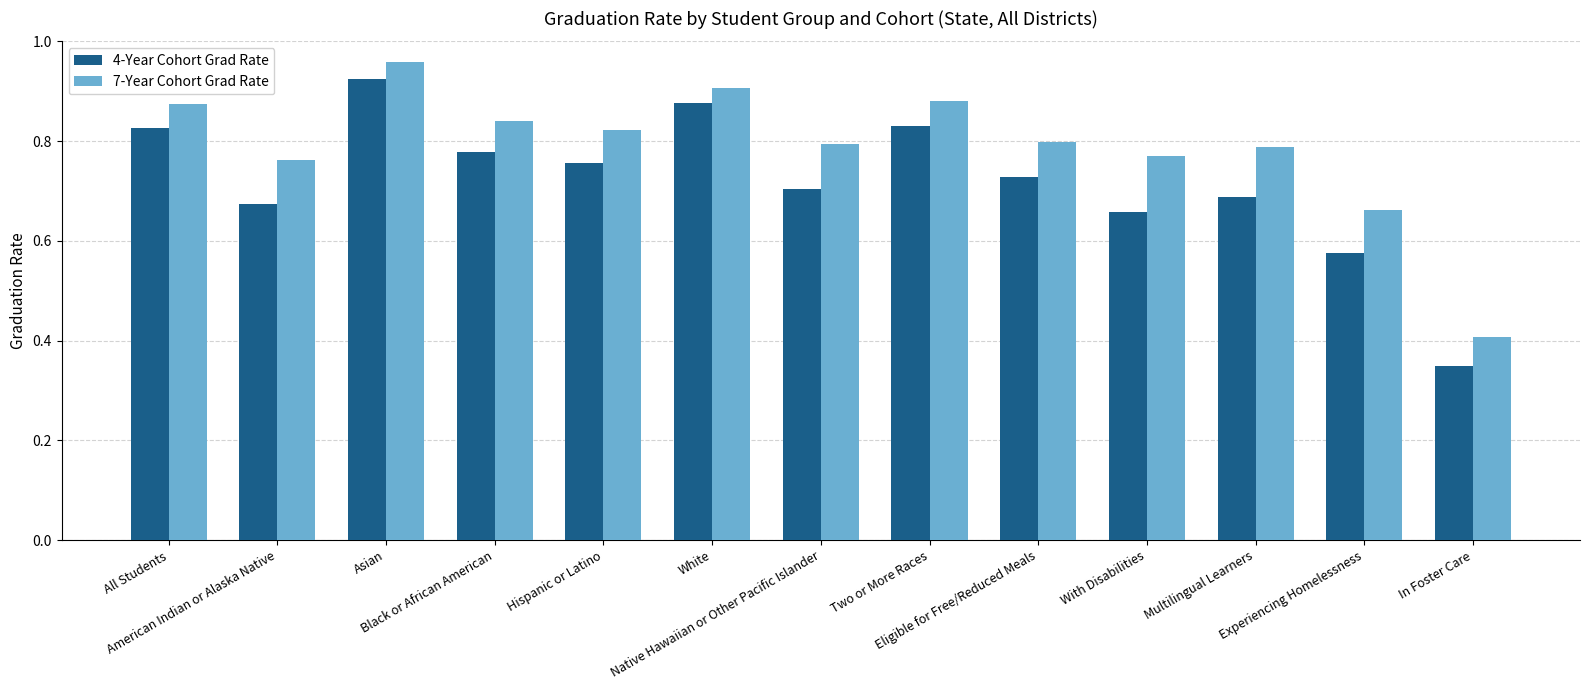

Does the chart contain any negative values?

No